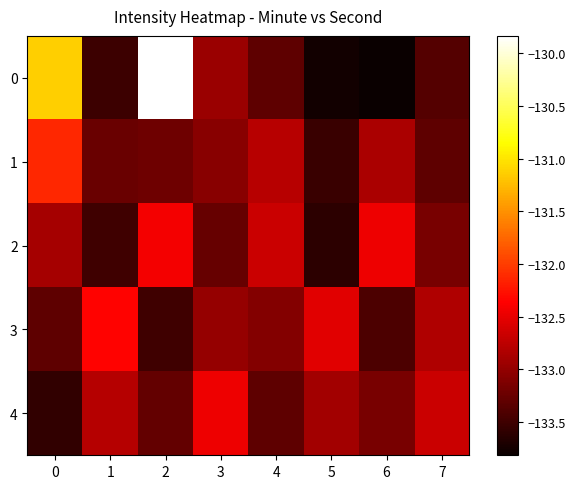

Reading left to right, extract all data points from this chart.

0: 0=-131.1	1=-133.5	2=-129.8	3=-132.9	4=-133.3	5=-133.8	6=-133.8	7=-133.4
1: 0=-132.1	1=-133.2	2=-133.2	3=-133.1	4=-132.8	5=-133.5	6=-132.9	7=-133.3
2: 0=-132.9	1=-133.5	2=-132.4	3=-133.3	4=-132.7	5=-133.6	6=-132.5	7=-133.2
3: 0=-133.3	1=-132.3	2=-133.5	3=-133.0	4=-133.1	5=-132.5	6=-133.4	7=-132.8
4: 0=-133.6	1=-132.8	2=-133.3	3=-132.5	4=-133.3	5=-132.9	6=-133.2	7=-132.7